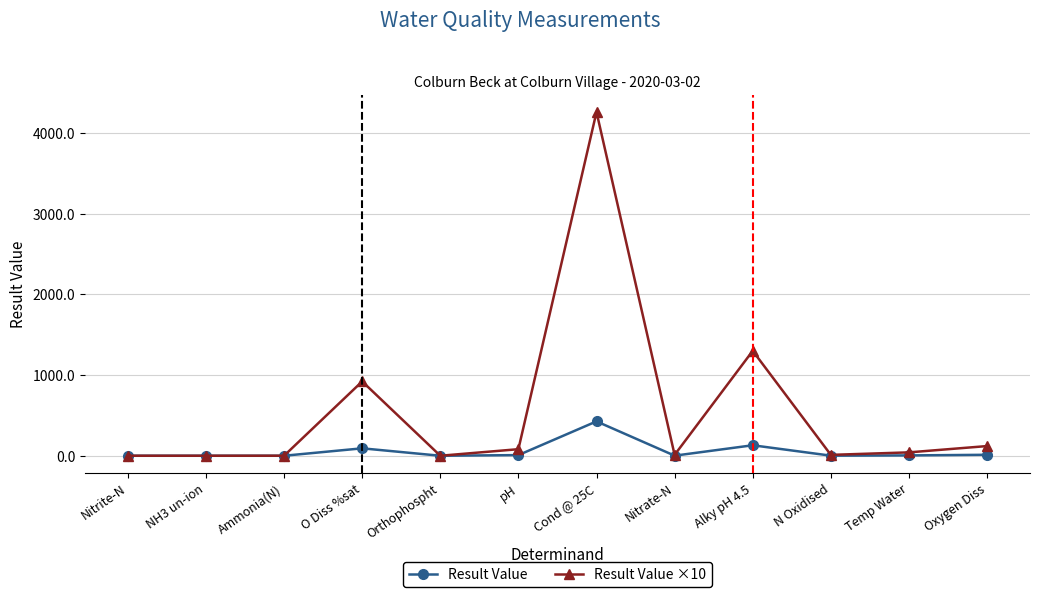

Rank the series by their maximum value, from highest to lowest.

Result Value ×10, Result Value